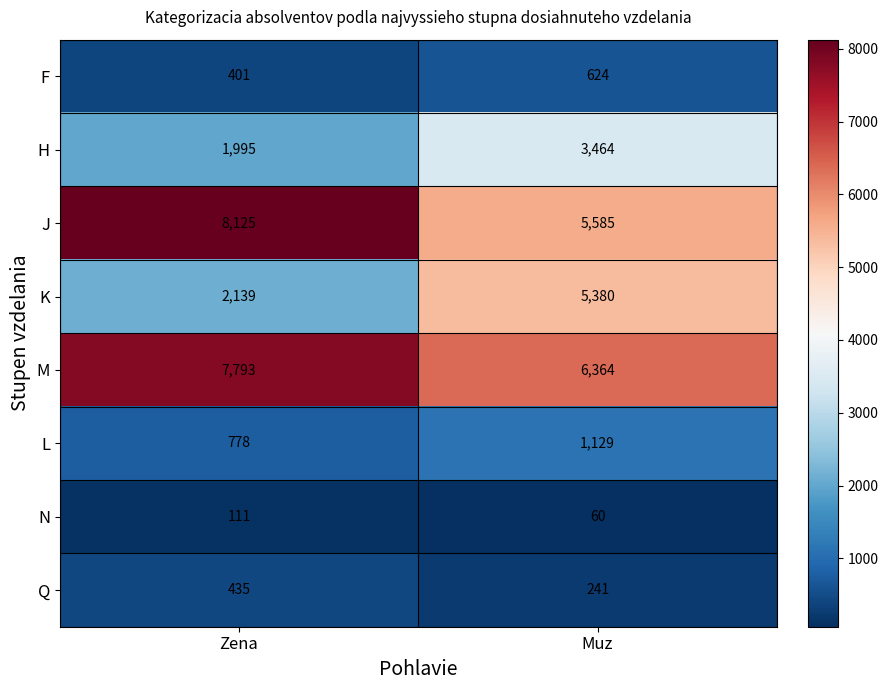

At how many categories does at least one series exceed 828?

2